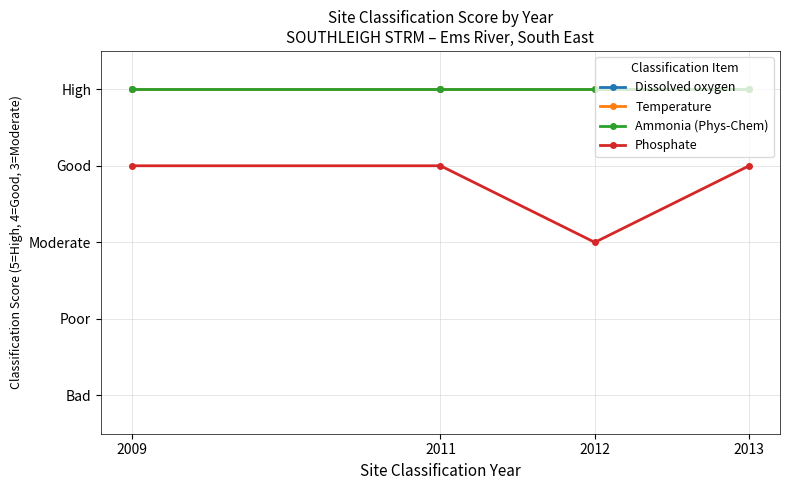

Is this an area chart (filled region under the line)?

No